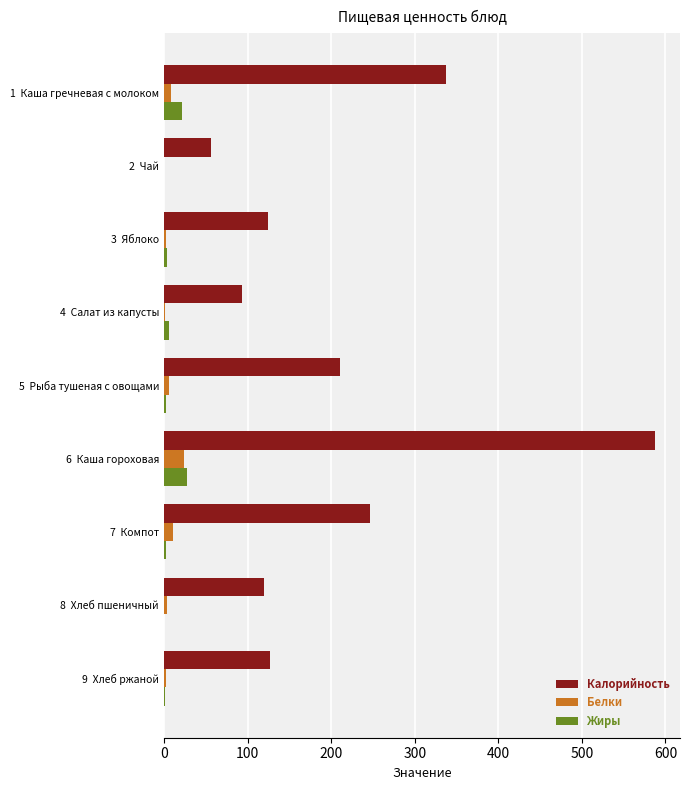

Is the value of Белки at 6  Каша гороховая greater than the value of Калорийность at 7  Компот?

No